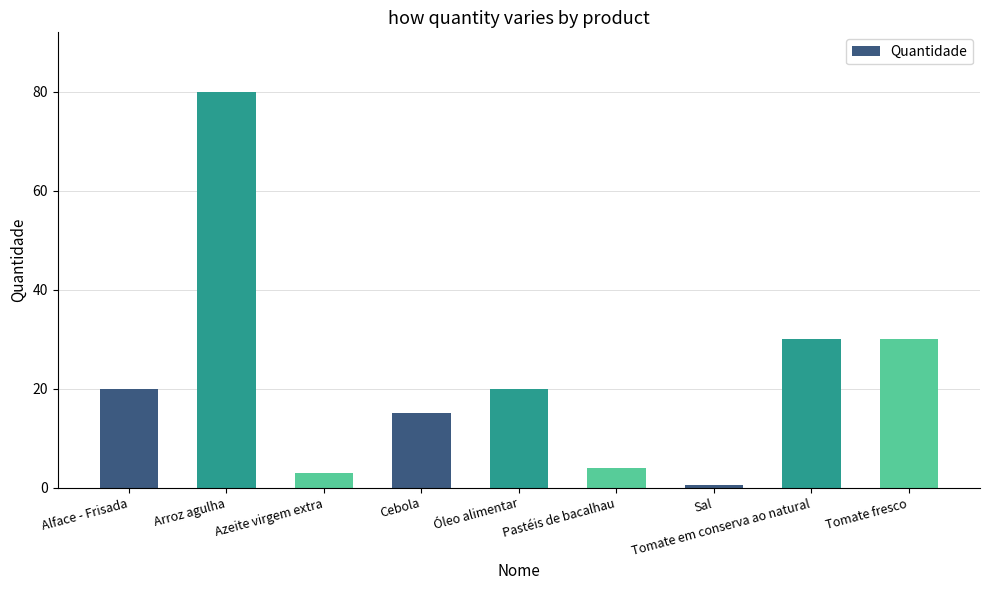

At which category does the chart reach its minimum across all series?

Sal